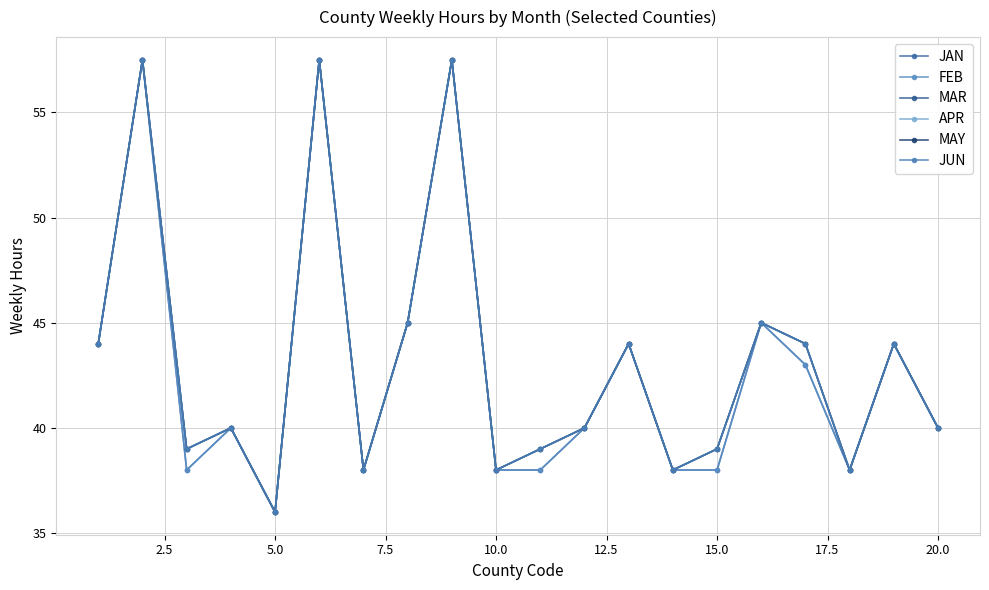

Does the chart have visible grid lines?

Yes